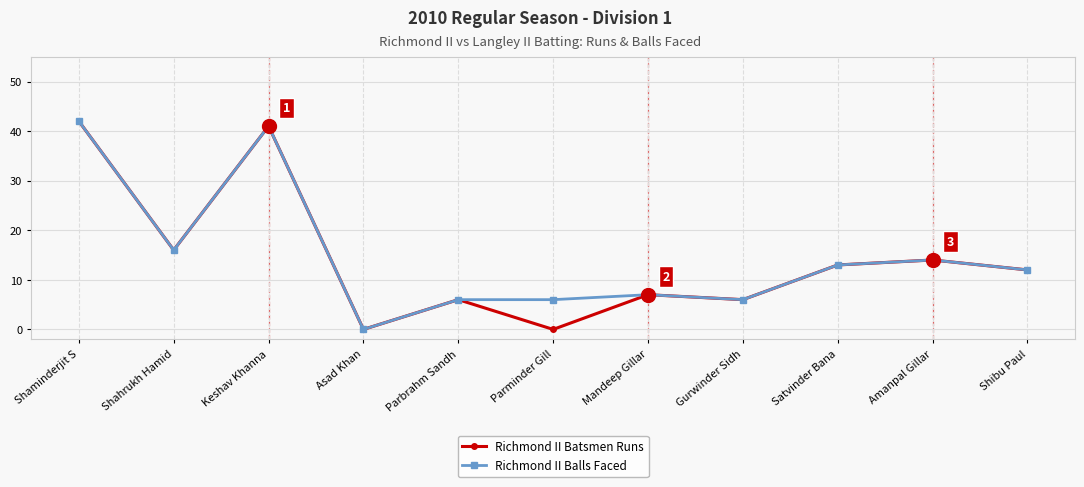

Where is the first local minimum for Richmond II Batsmen Runs?

Shahrukh Hamid